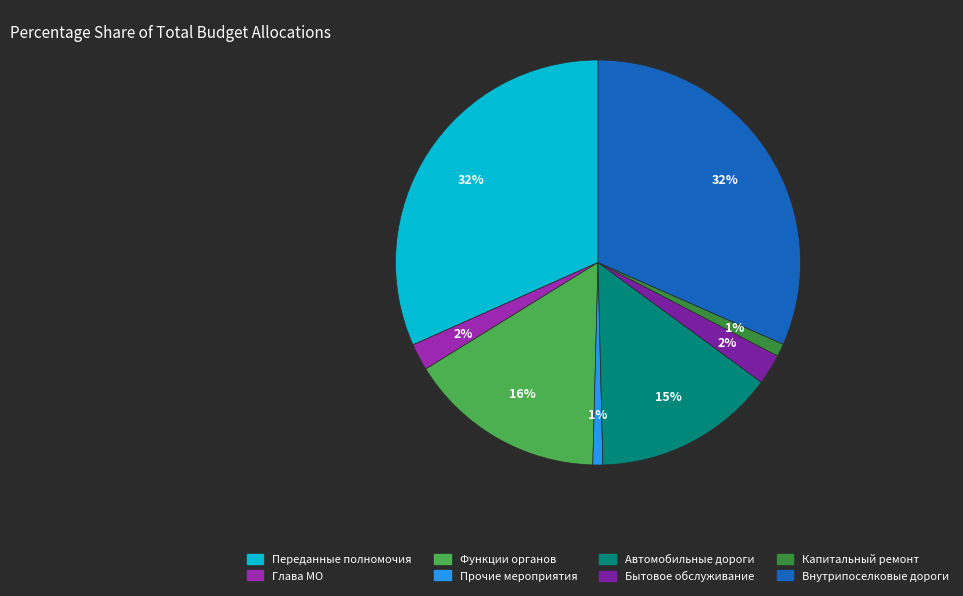

How many slices are in this pie chart?

8